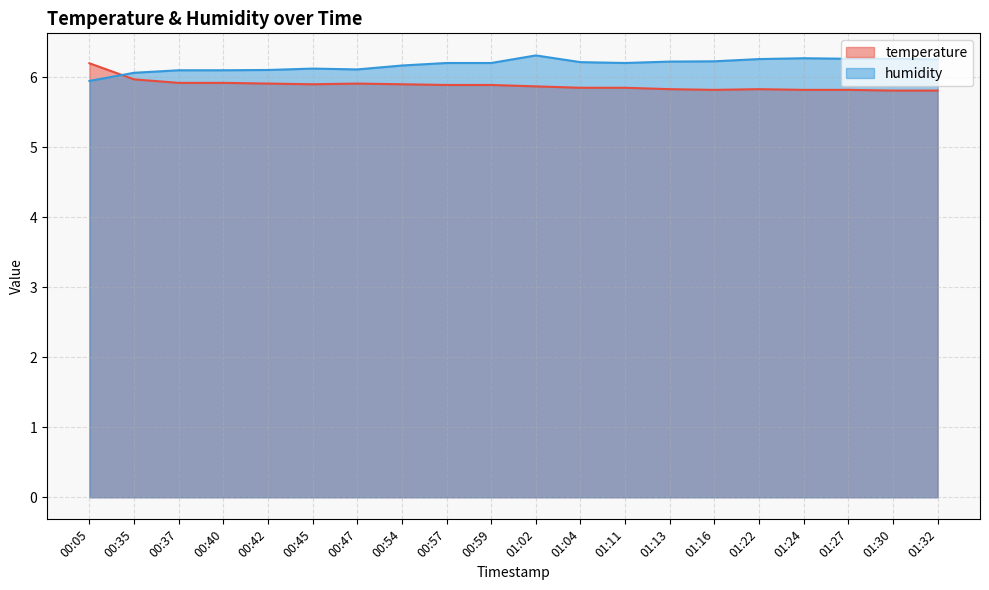

True or false: humidity has a value of 3.1 at 01:02.

False